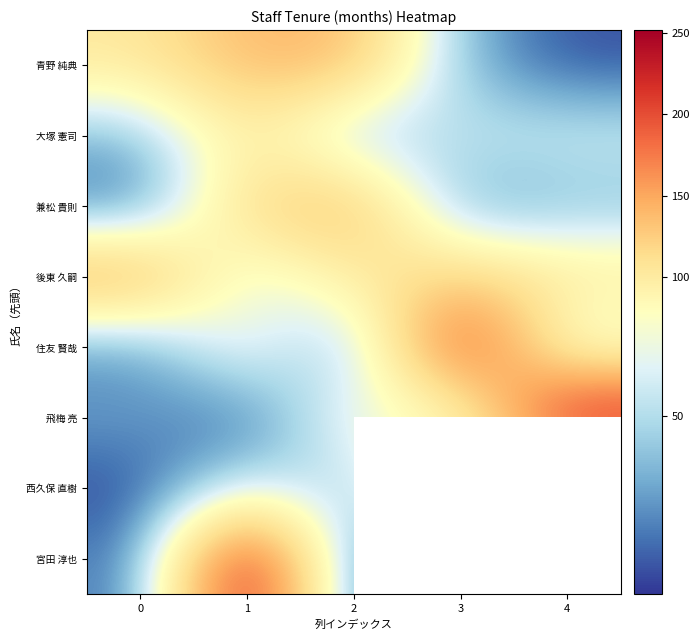

Where is 大塚 憲司 nearest to the value 69?

4